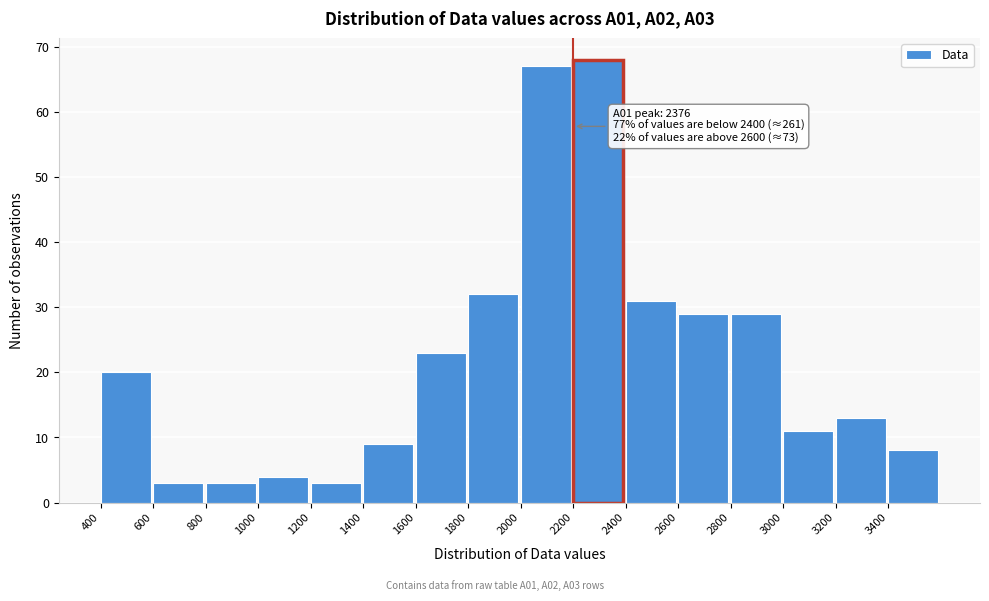

Which range on the x-axis has the tallest bar?

2200 to 2400